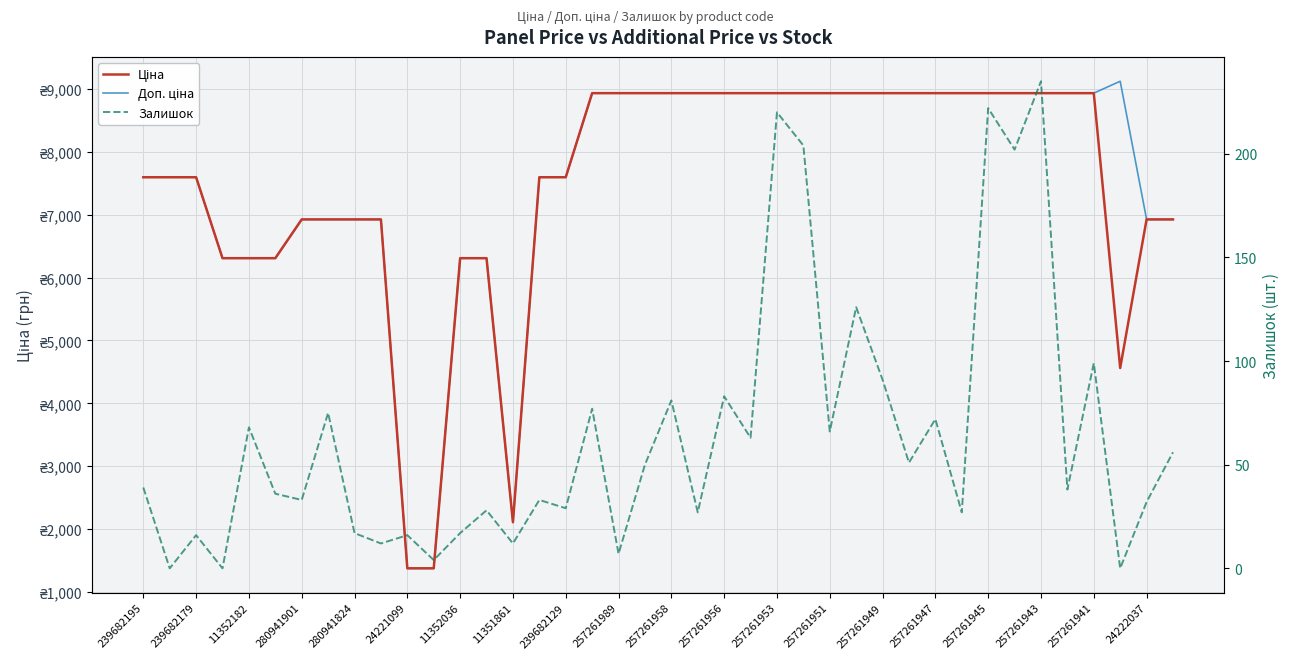

Rank the categories by Доп. ціна value from highest to lowest.

37, 257261943, 257261941, 24222037, 20, 21, 22, 23, 24, 25, 26, 27, 28, 29, 30, 31, 32, 33, 34, 35, 36, 239682195, 239682179, 11352182, 257261947, 257261945, 11352036, 11351861, 239682129, 257261989, 38, 39, 280941901, 280941824, 24221099, 257261953, 257261951, 257261949, 257261958, 257261956